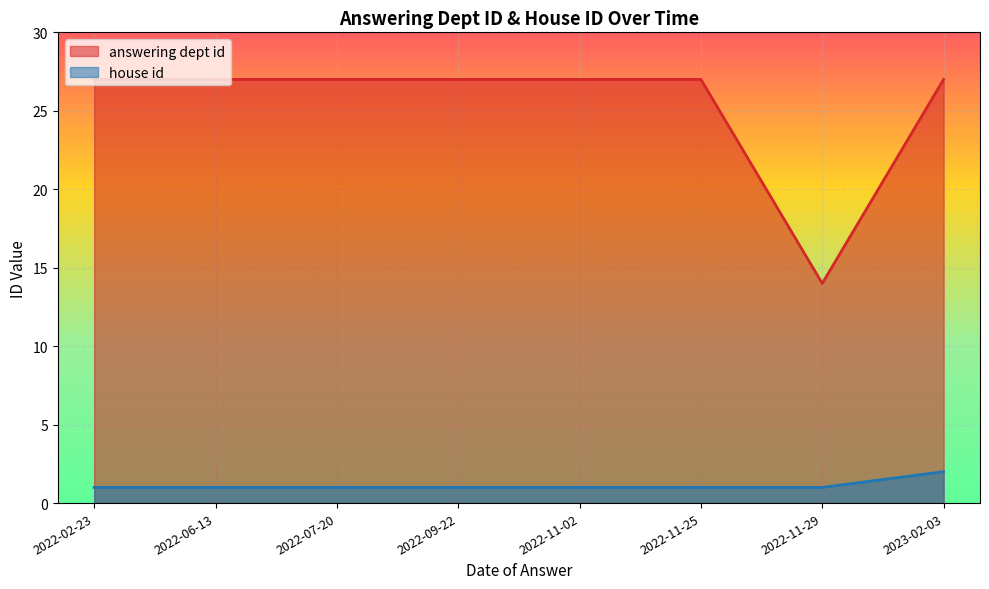

How many data points does each series have?

8